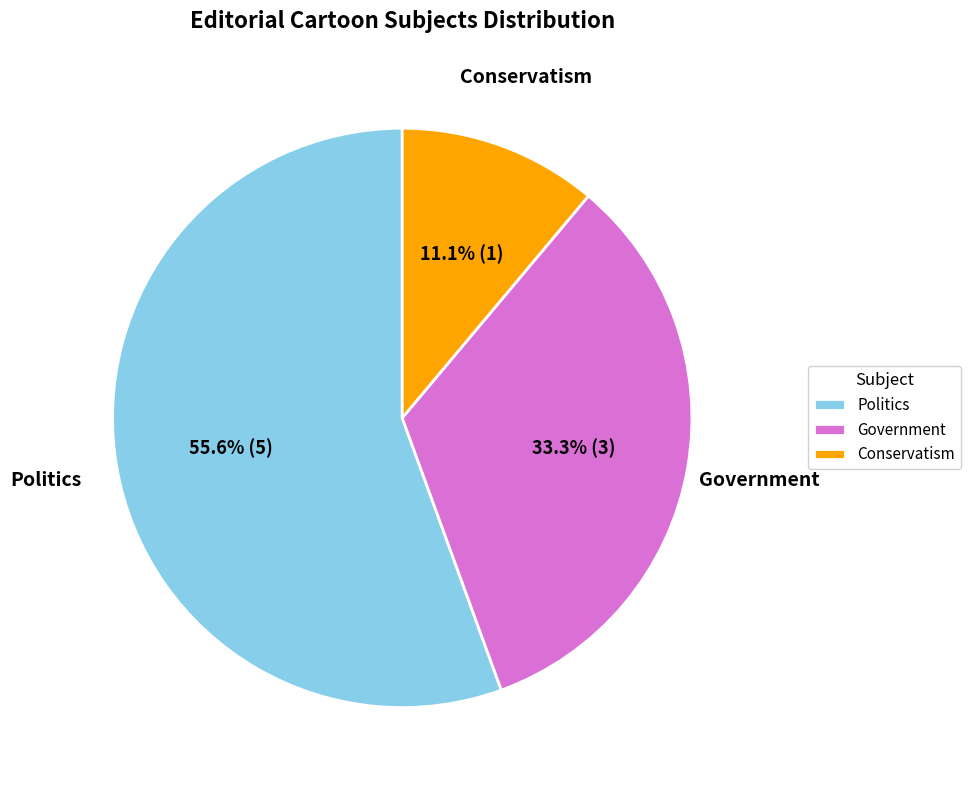

What portion of the pie excludes Government?

66.7%